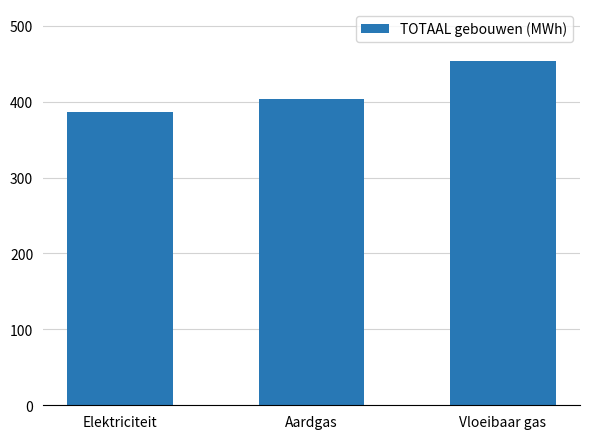

Does the chart contain stacked bars?

No